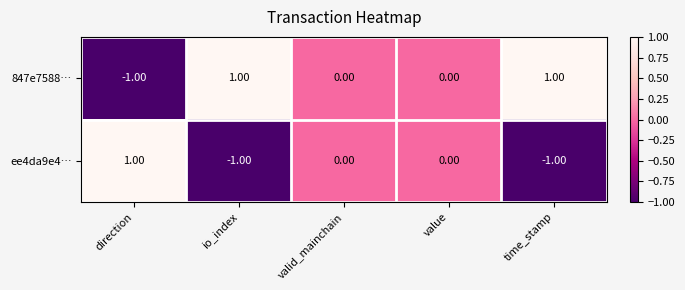

At which label does ee4da9e4… first exceed 0?

direction